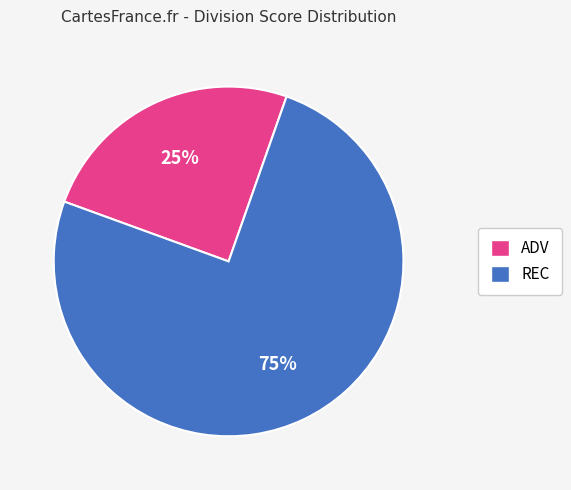

Count the number of slices in the pie.

2